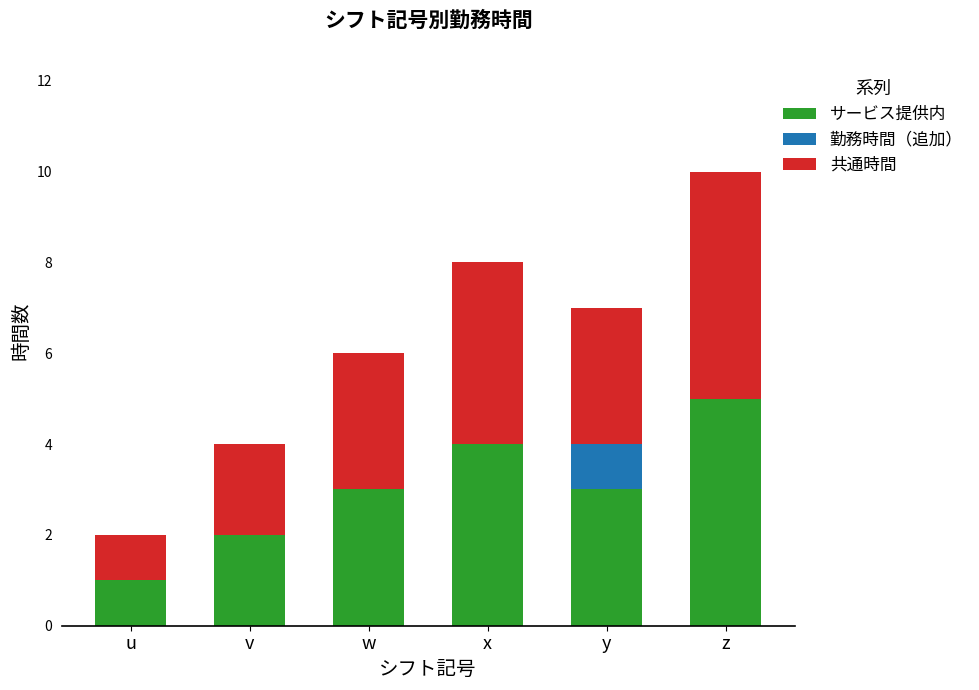

Reading left to right, transcribe the values for サービス提供内.

u=1	v=2	w=3	x=4	y=3	z=5